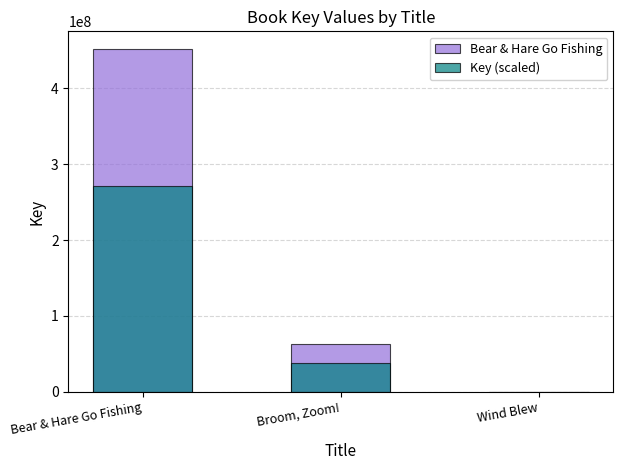

Which series changed the most between Bear & Hare Go Fishing and Wind Blew?

Bear & Hare Go Fishing